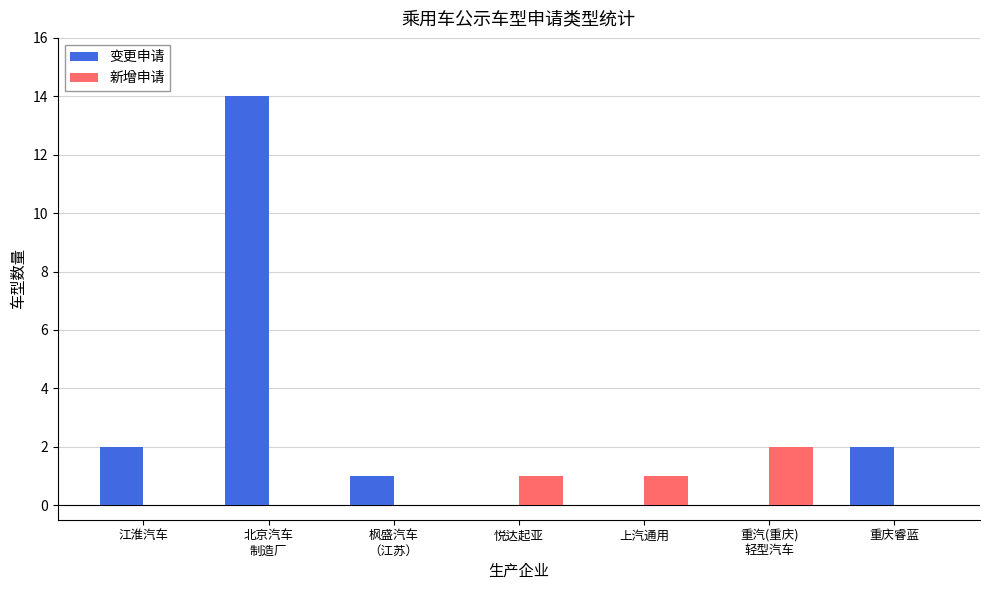

Reading left to right, what are all the values shown in this chart?

变更申请: 江淮汽车=2	北京汽车
制造厂=14	枫盛汽车
（江苏）=1	悦达起亚=0	上汽通用=0	重汽(重庆)
轻型汽车=0	重庆睿蓝=2
新增申请: 江淮汽车=0	北京汽车
制造厂=0	枫盛汽车
（江苏）=0	悦达起亚=1	上汽通用=1	重汽(重庆)
轻型汽车=2	重庆睿蓝=0